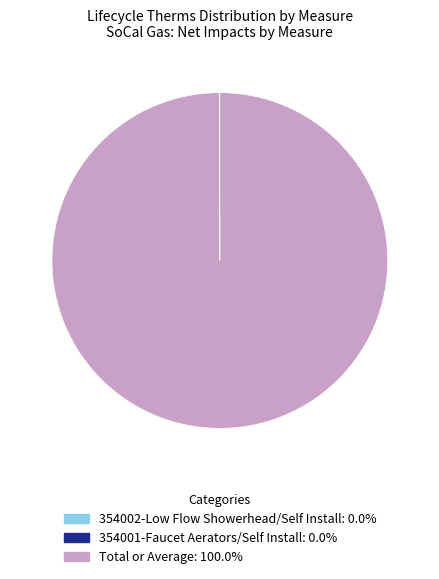

Is there a majority slice in this chart?

Yes